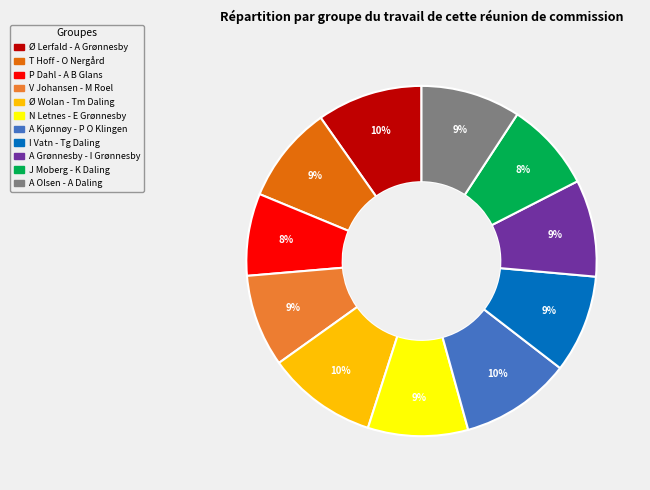

The V Johansen - M Roel slice represents 9% of the pie. True or false?

True